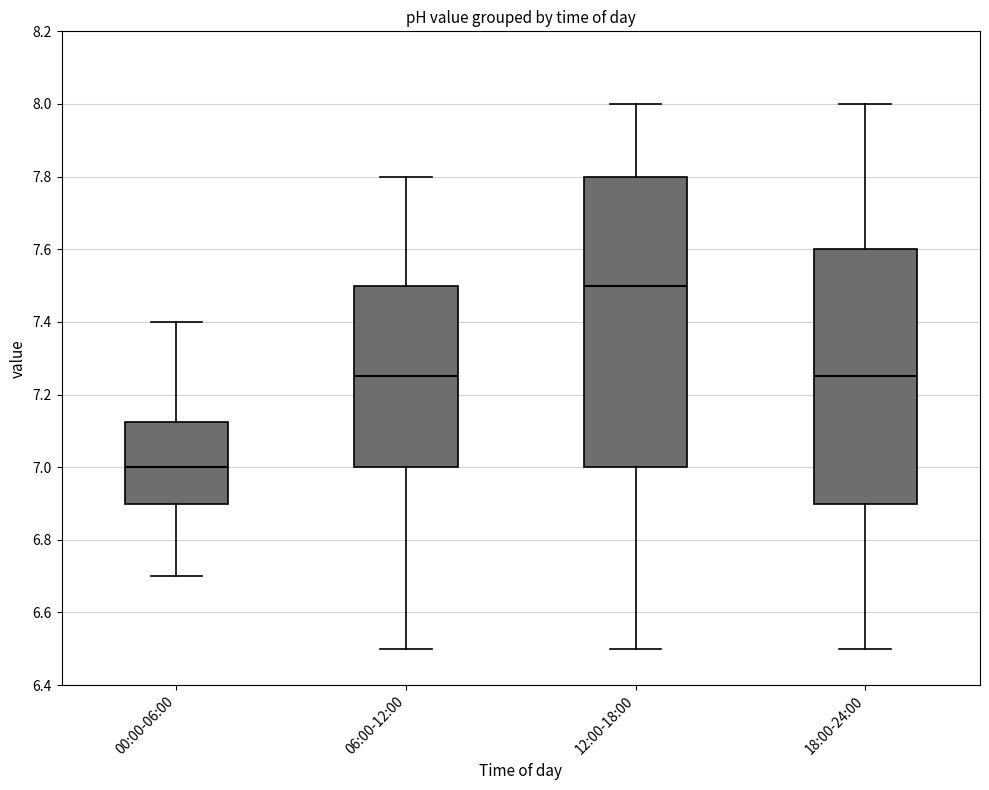

Which box is the tallest, from its lower edge to its upper edge?

12:00-18:00